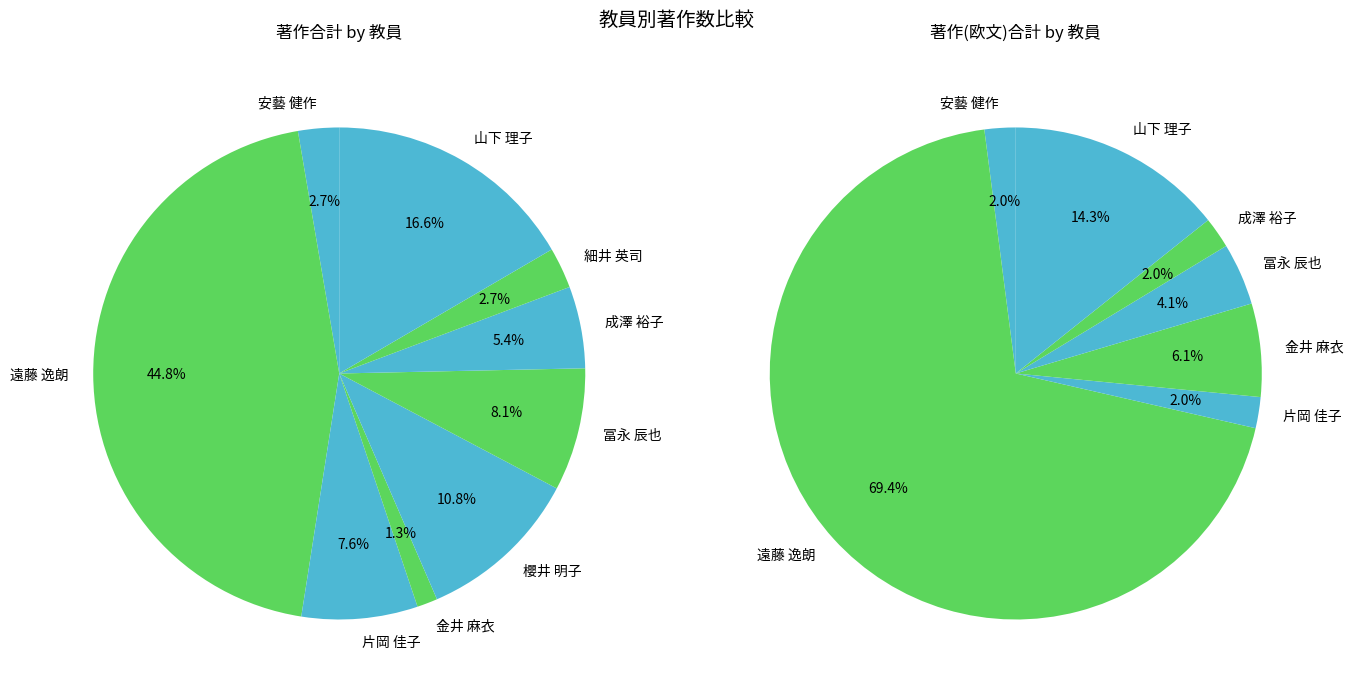

Between 山下 理子 and 金井 麻衣, which is larger?

山下 理子